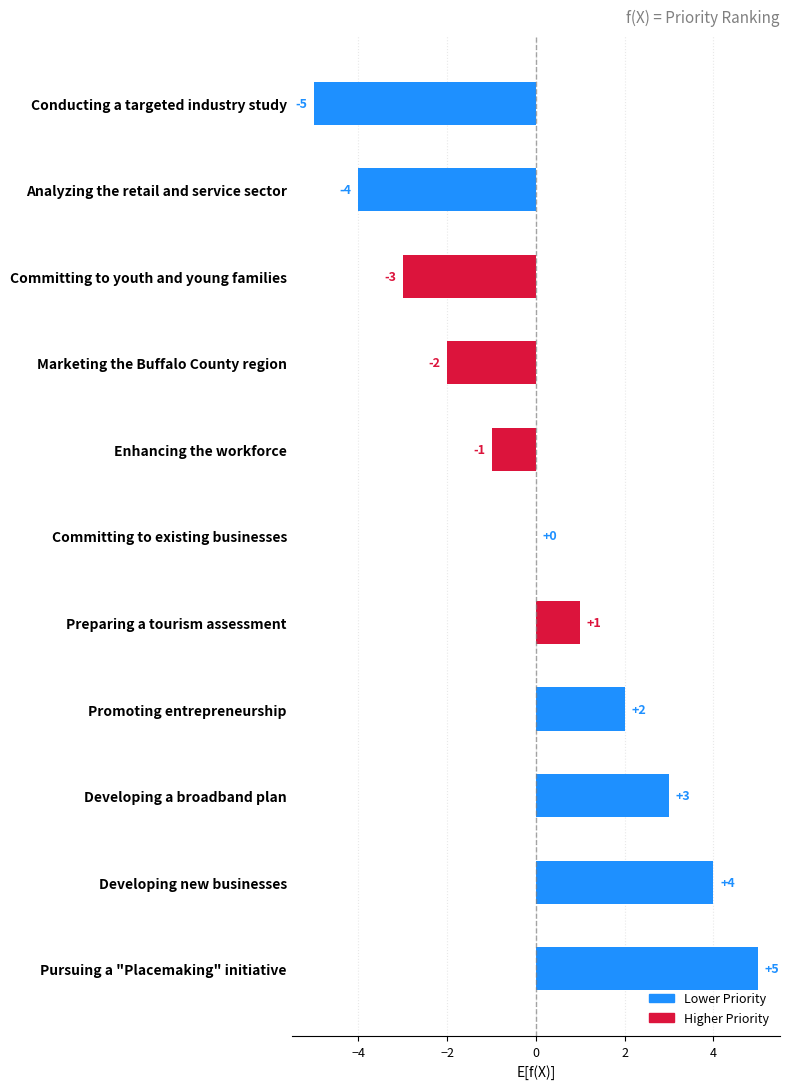

Count the number of categories in the chart.

11